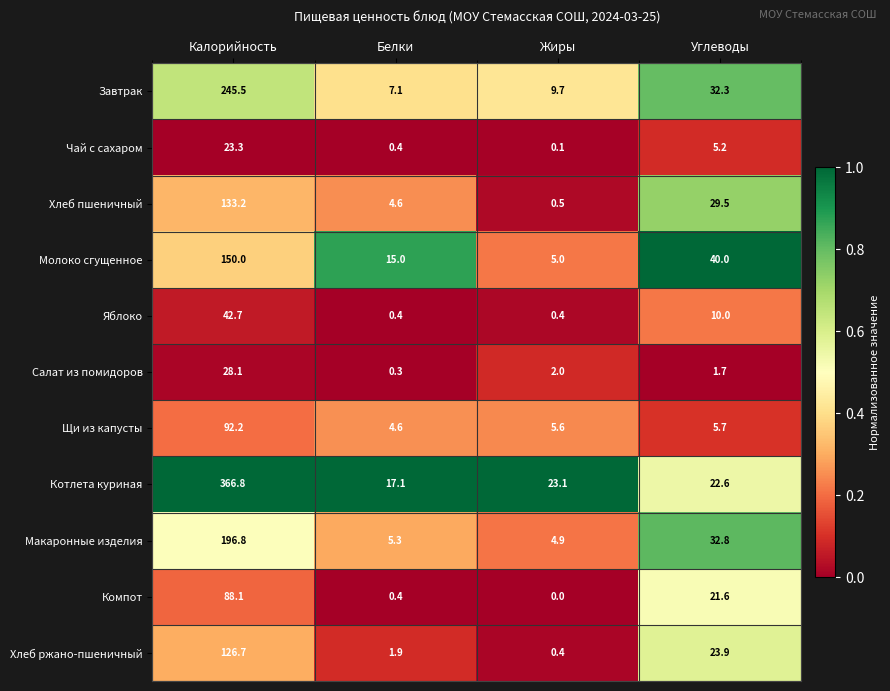

Which series has the largest total across all categories?

Котлета куриная